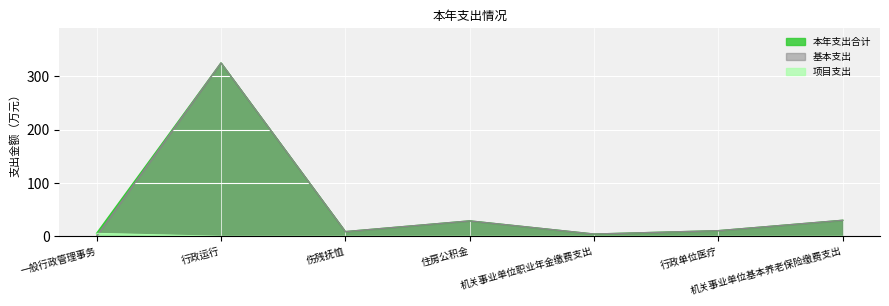

Which series has the largest total across all categories?

本年支出合计